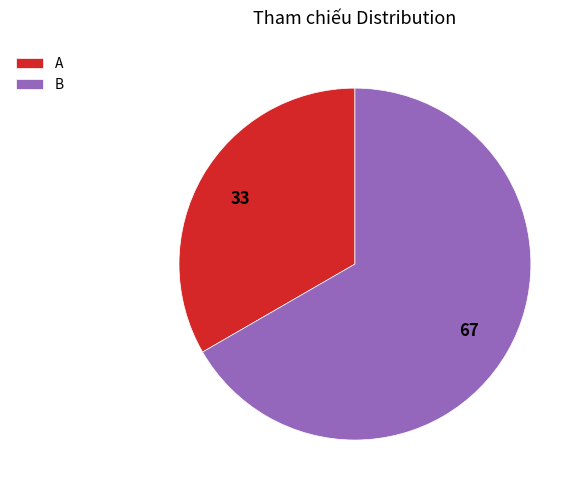

What is the smallest slice in the pie chart?

A